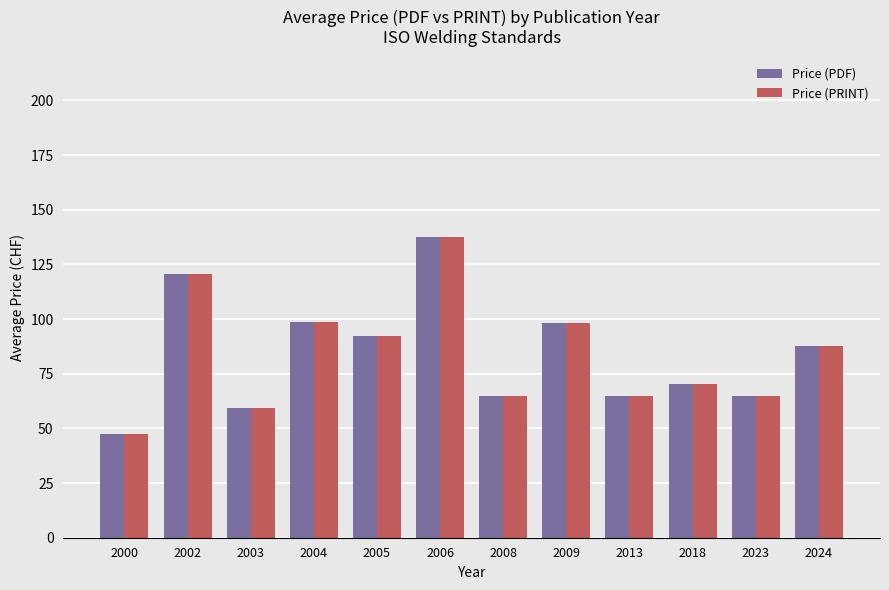

What is the sum of all Price (PRINT) values?

1007.2